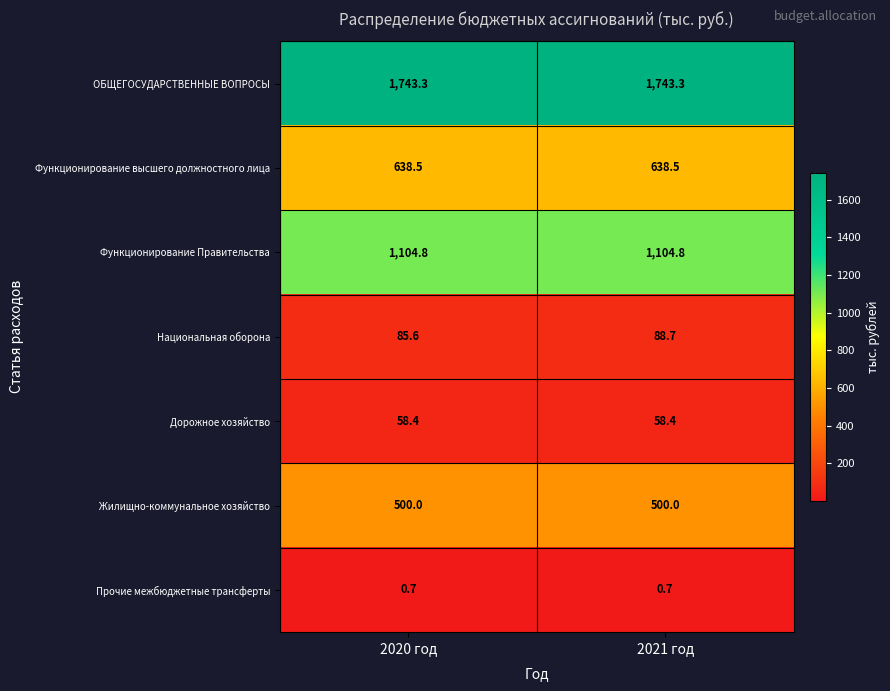

How many distinct data groups are displayed?

7